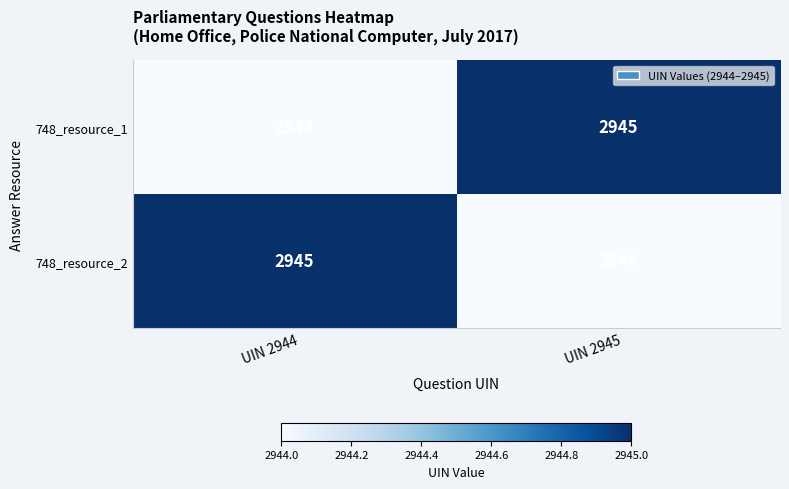

The 748_resource_1 series shows 2945 at UIN 2945. True or false?

True